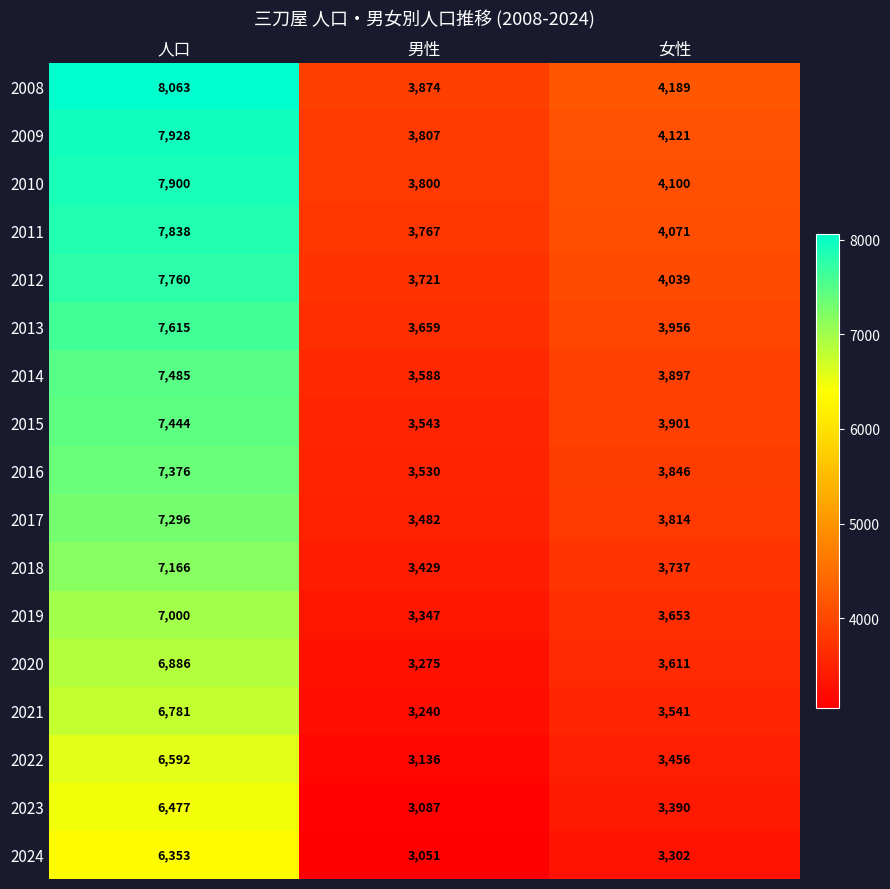

The value of 2011 at 人口 is 13133. True or false?

False